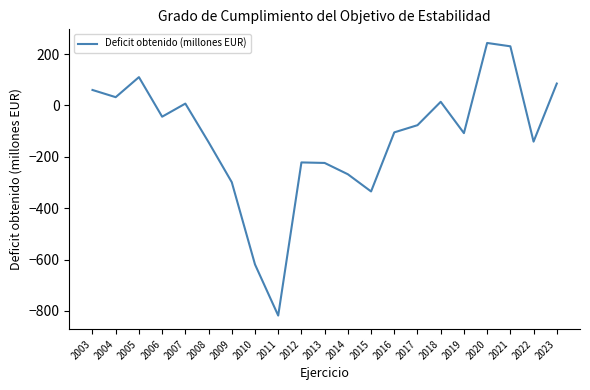

What is the maximum value shown in the chart?

243